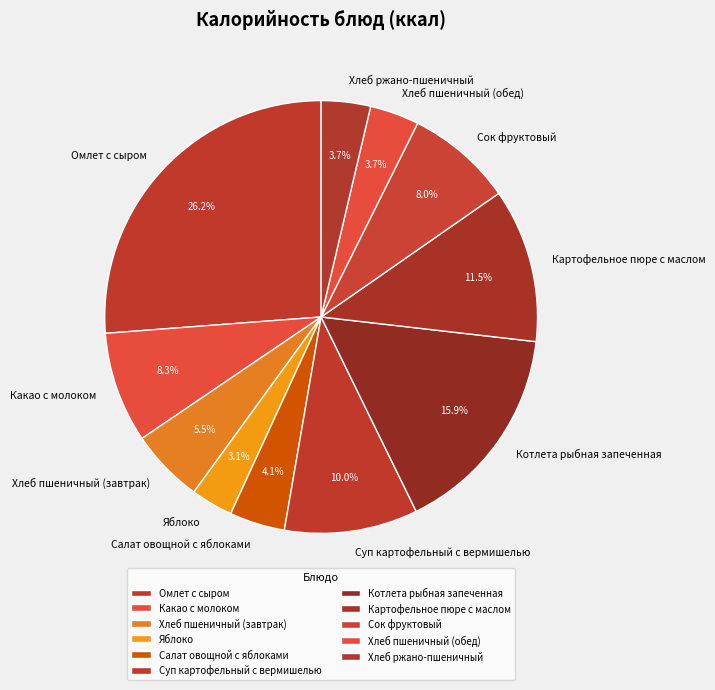

Which slice is the largest?

Омлет с сыром